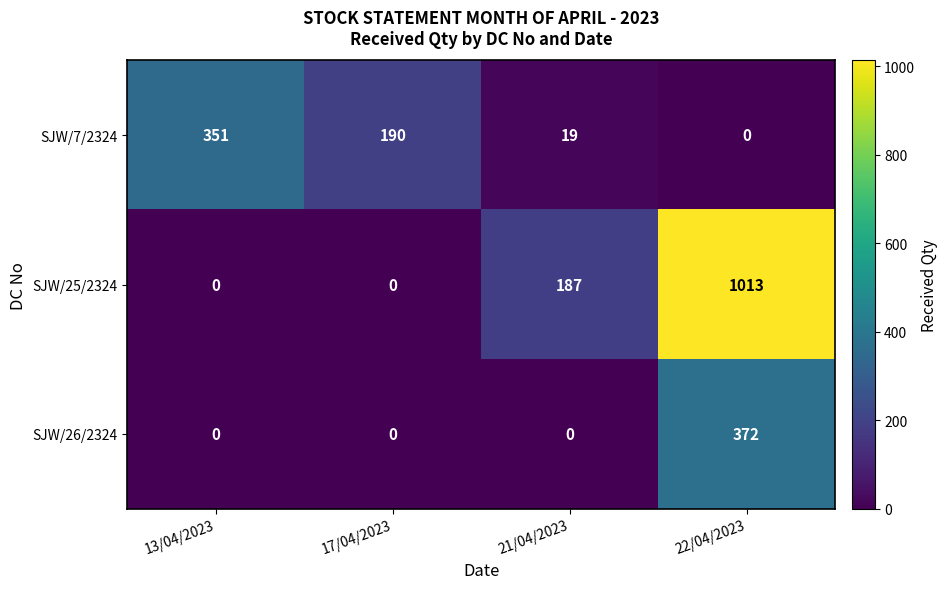

At 22/04/2023, list the series in order from largest to smallest.

SJW/25/2324, SJW/26/2324, SJW/7/2324